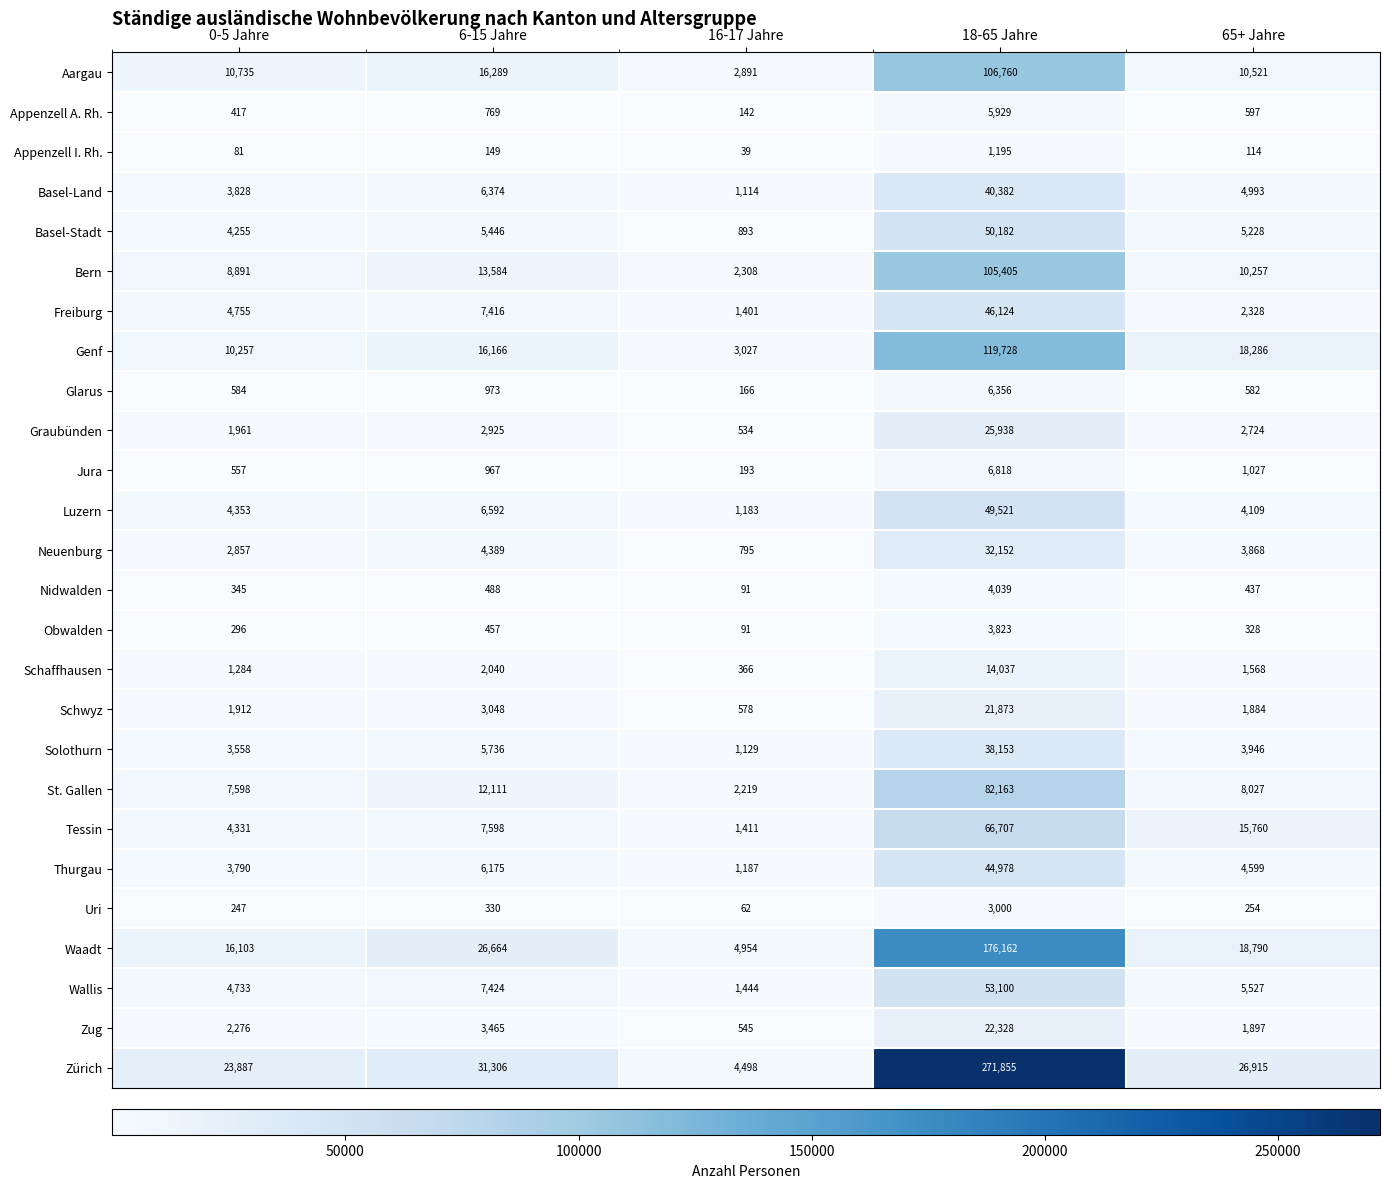

Which label corresponds to the smallest value in the chart?

16-17 Jahre